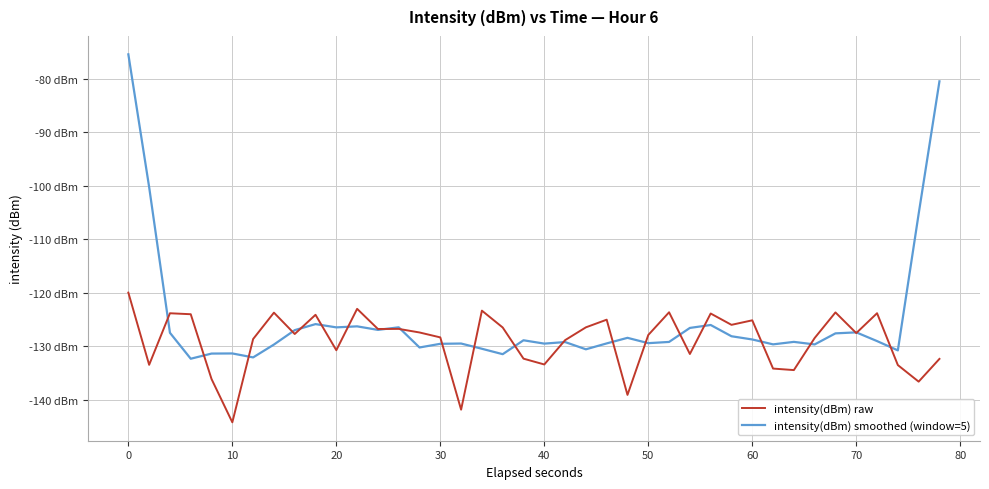

What is the value of the intensity(dBm) raw point at the 39th from the left?

-136.7